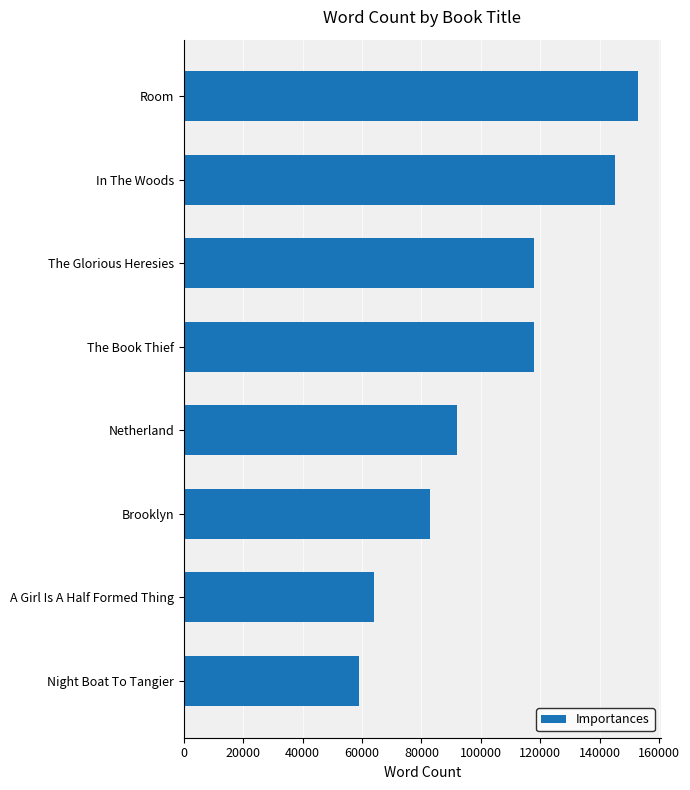

The chart shows a value of 64467 at In The Woods. True or false?

False